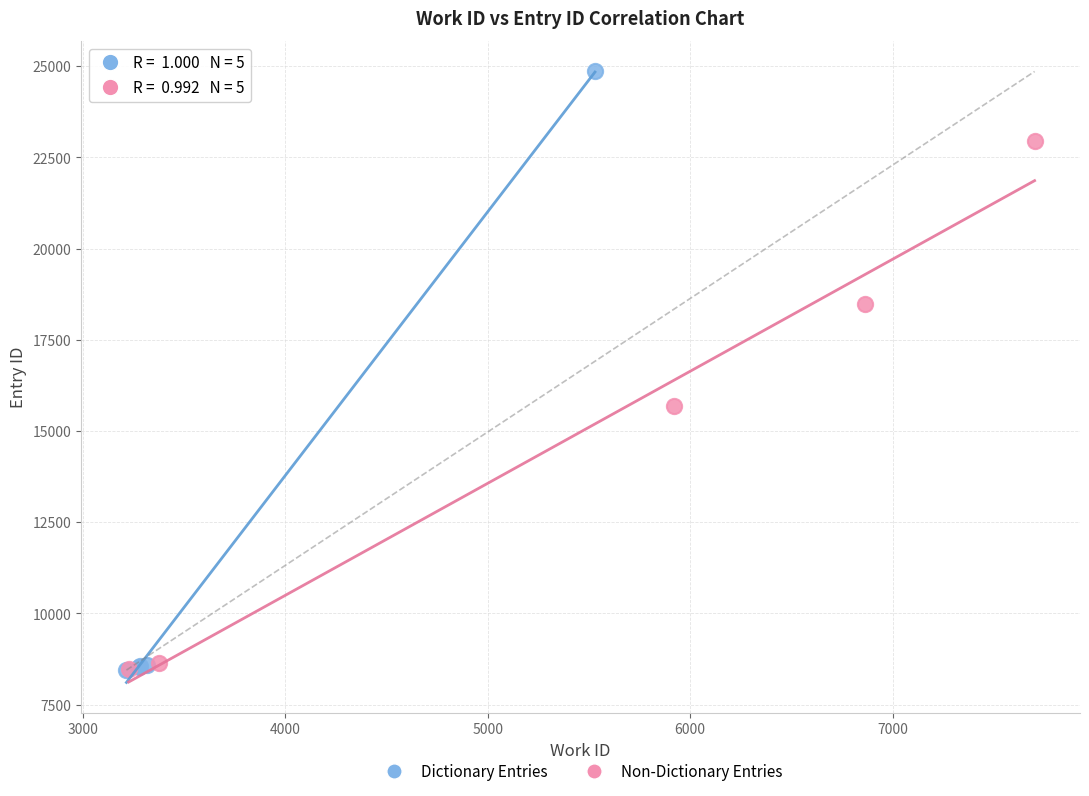

Which series contains the highest Y value?

Dictionary Entries